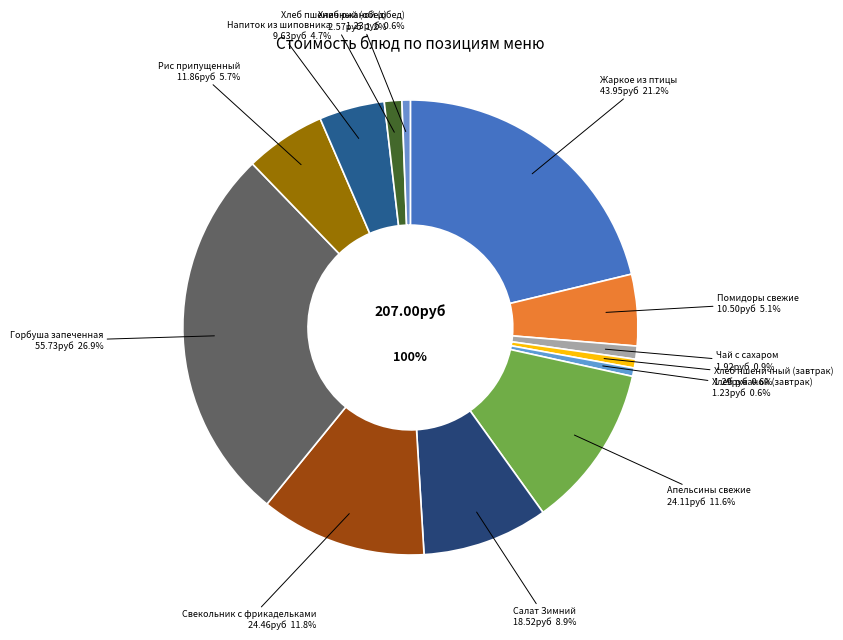

To the nearest percent, what portion does Хлеб ржаной (завтрак) represent?

1%